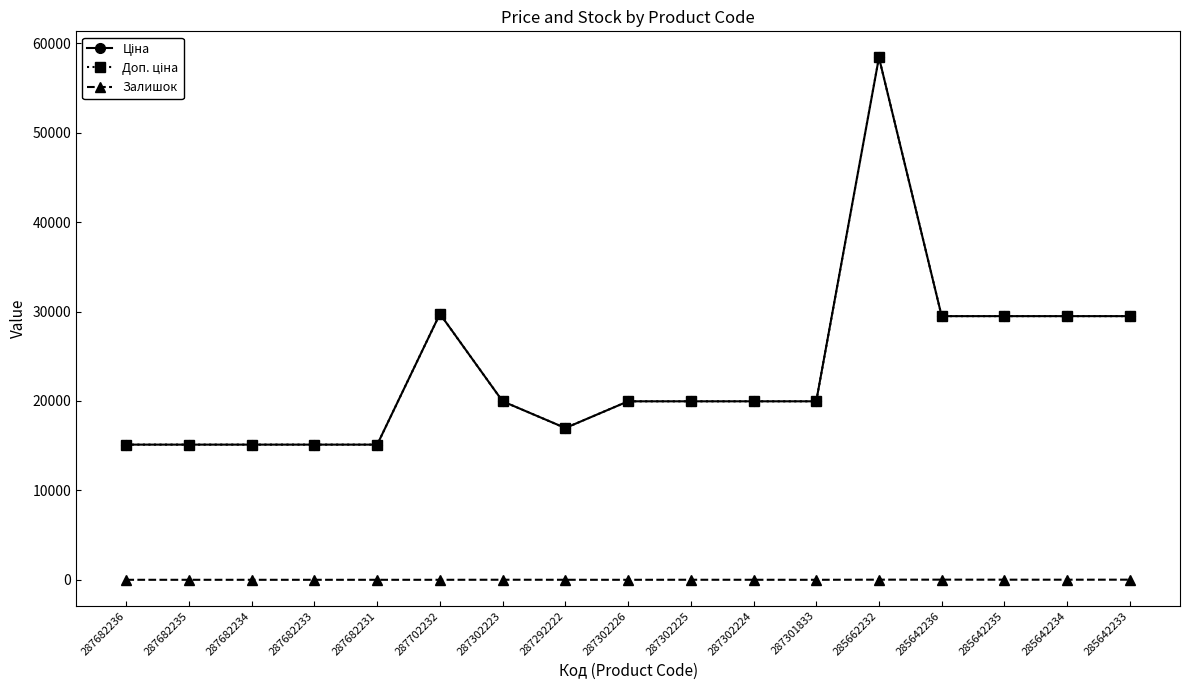

Does the chart have visible grid lines?

No